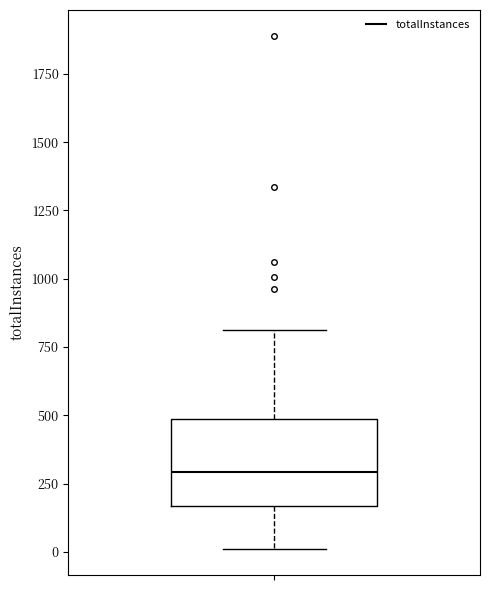

Read this box plot against the y-axis: the position of the median line, the range covered by the box, and the ends of both whiskers. The values are not printed on the chart, so give them approximately, as read against the axis.

median 300, box 150 to 500, whiskers 0 to 800